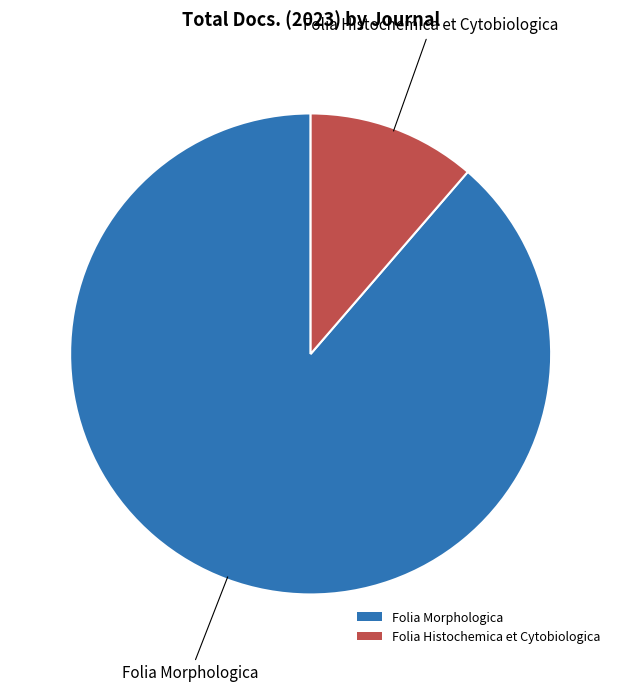

Rank the categories by value from lowest to highest.

Folia Histochemica et Cytobiologica, Folia Morphologica